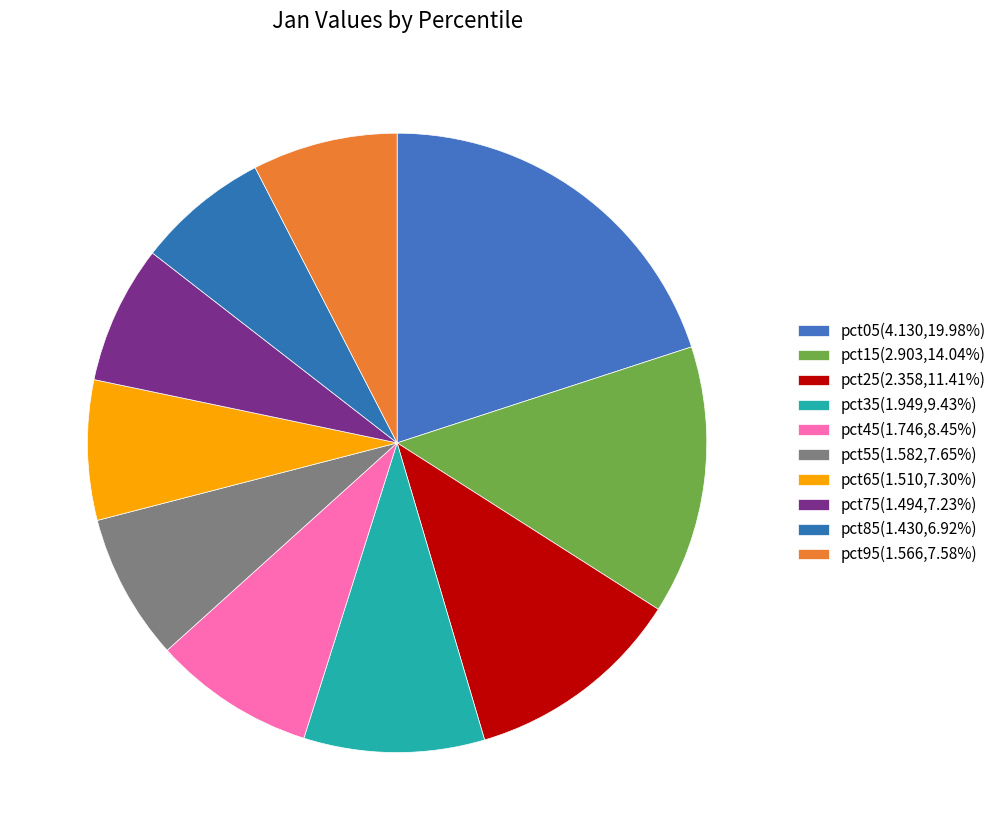

To the nearest percent, what is the combined percentage of pct15 and pct25?

25%